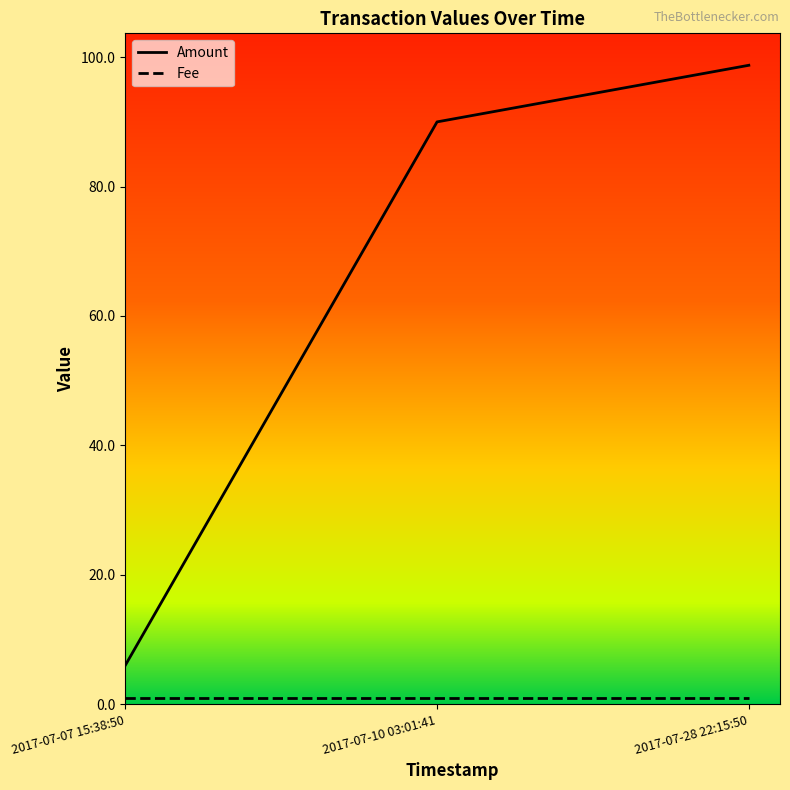

Which series has the largest range (max minus min)?

Amount